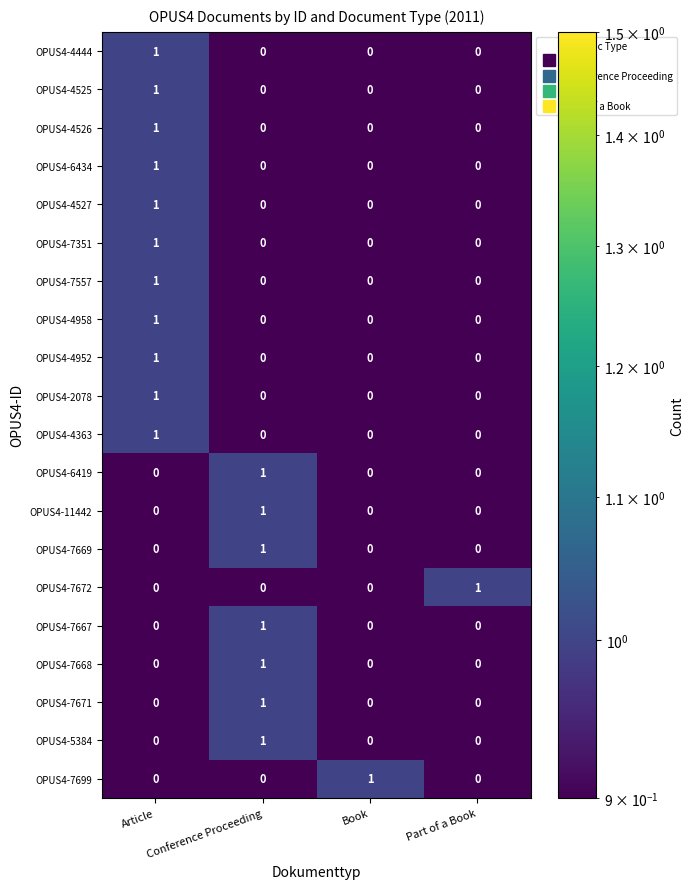

At how many categories does at least one series exceed 0?

4